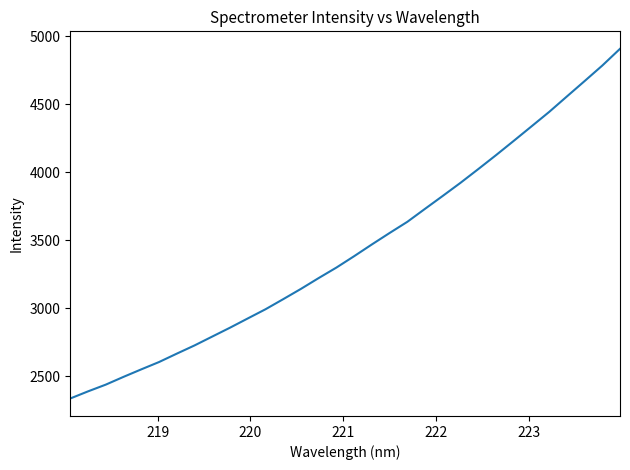

What is the smallest value displayed?

2338.3